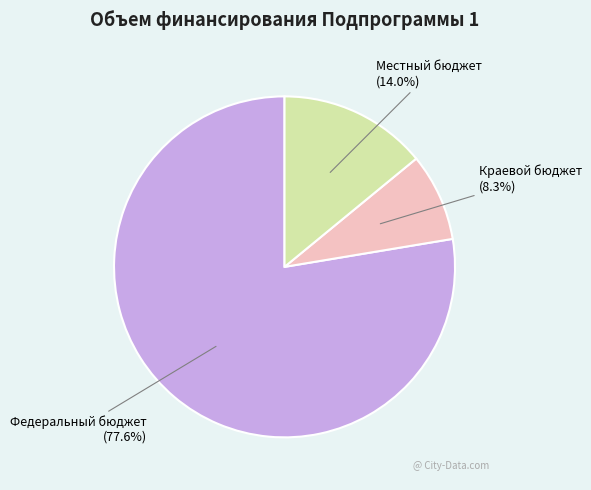

True or false: Федеральный бюджет accounts for 78% of the total.

True